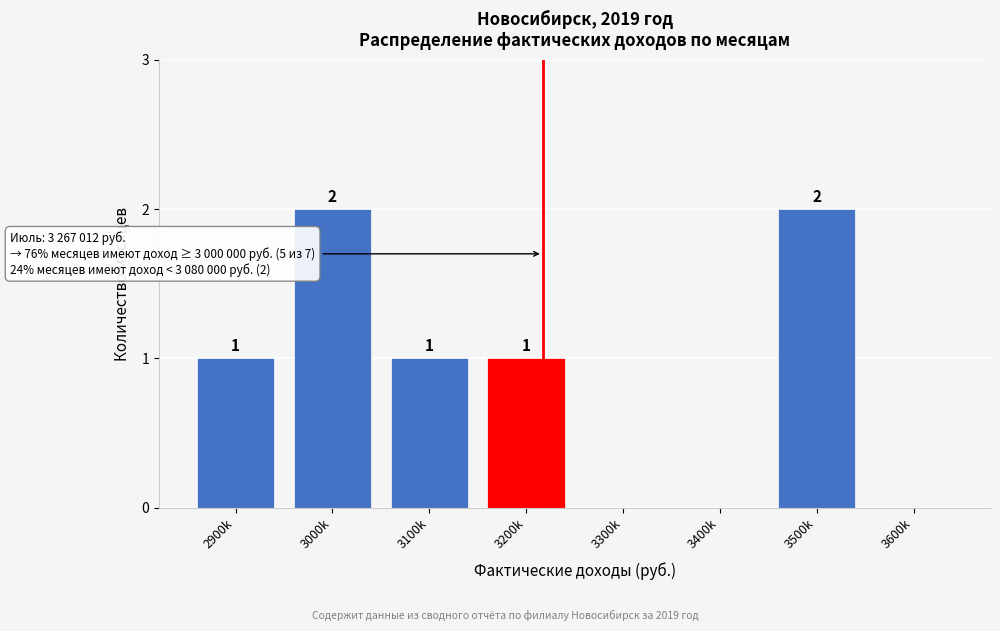

Reading left to right, extract all data points from this chart.

2900k=1	3000k=2	3100k=1	3200k=1	3300k=0	3400k=0	3500k=2	3600k=0